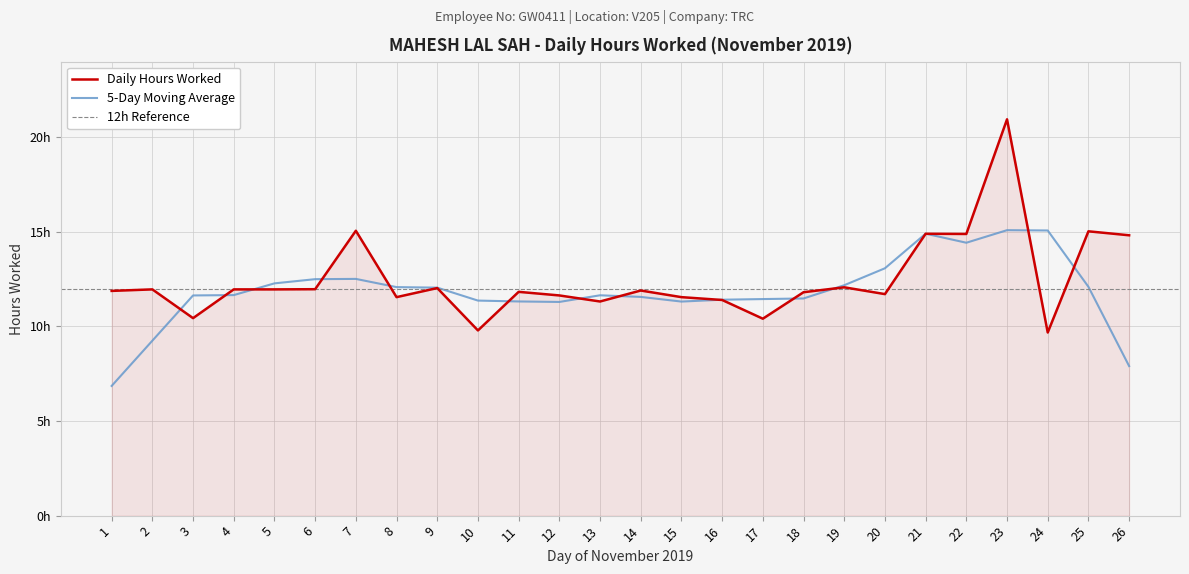

Does the chart display data point markers on the line(s)?

No